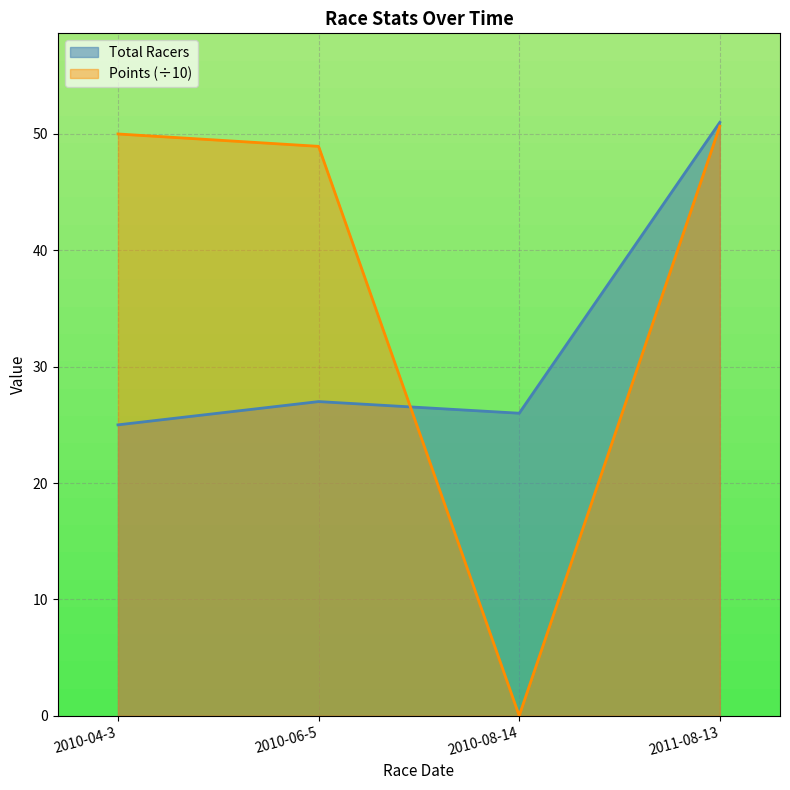

What value does the Total Racers series have at 2010-06-5?

27.0